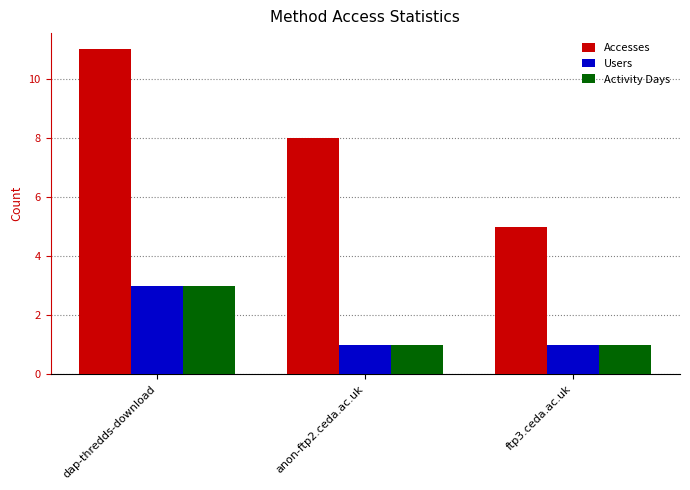

How many data points in Accesses are less than 8?

1